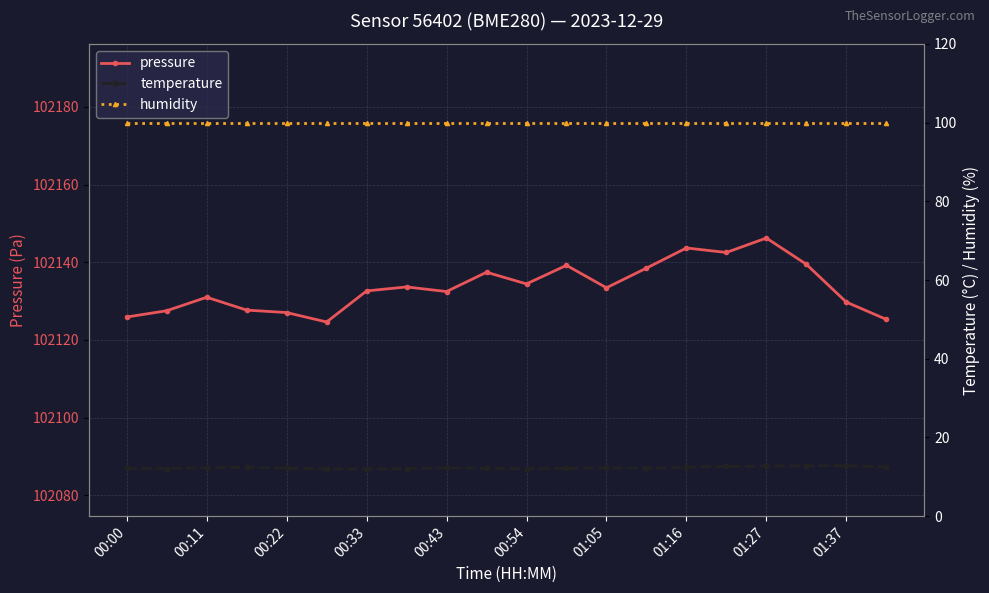

Which label corresponds to the smallest value in the chart?

00:54